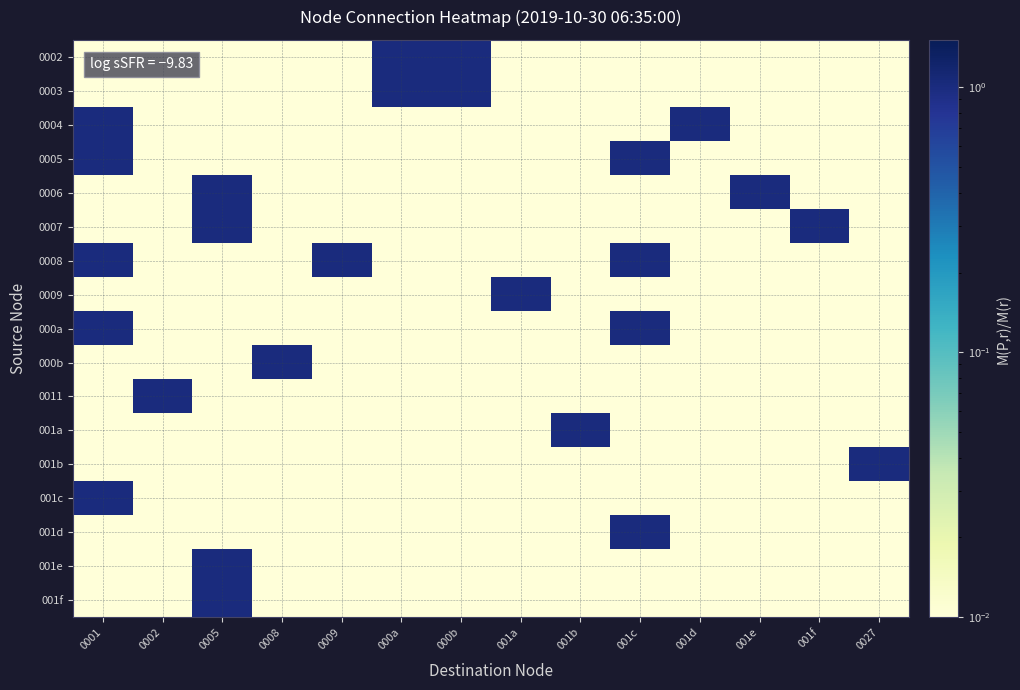

Reading left to right, extract all data points from this chart.

0002: 0001=0.0	0002=0.0	0005=0.0	0008=0.0	0009=0.0	000a=1.0	000b=1.0	001a=0.0	001b=0.0	001c=0.0	001d=0.0	001e=0.0	001f=0.0	0027=0.0
0003: 0001=0.0	0002=0.0	0005=0.0	0008=0.0	0009=0.0	000a=1.0	000b=1.0	001a=0.0	001b=0.0	001c=0.0	001d=0.0	001e=0.0	001f=0.0	0027=0.0
0004: 0001=1.0	0002=0.0	0005=0.0	0008=0.0	0009=0.0	000a=0.0	000b=0.0	001a=0.0	001b=0.0	001c=0.0	001d=1.0	001e=0.0	001f=0.0	0027=0.0
0005: 0001=1.0	0002=0.0	0005=0.0	0008=0.0	0009=0.0	000a=0.0	000b=0.0	001a=0.0	001b=0.0	001c=1.0	001d=0.0	001e=0.0	001f=0.0	0027=0.0
0006: 0001=0.0	0002=0.0	0005=1.0	0008=0.0	0009=0.0	000a=0.0	000b=0.0	001a=0.0	001b=0.0	001c=0.0	001d=0.0	001e=1.0	001f=0.0	0027=0.0
0007: 0001=0.0	0002=0.0	0005=1.0	0008=0.0	0009=0.0	000a=0.0	000b=0.0	001a=0.0	001b=0.0	001c=0.0	001d=0.0	001e=0.0	001f=1.0	0027=0.0
0008: 0001=1.0	0002=0.0	0005=0.0	0008=0.0	0009=1.0	000a=0.0	000b=0.0	001a=0.0	001b=0.0	001c=1.0	001d=0.0	001e=0.0	001f=0.0	0027=0.0
0009: 0001=0.0	0002=0.0	0005=0.0	0008=0.0	0009=0.0	000a=0.0	000b=0.0	001a=1.0	001b=0.0	001c=0.0	001d=0.0	001e=0.0	001f=0.0	0027=0.0
000a: 0001=1.0	0002=0.0	0005=0.0	0008=0.0	0009=0.0	000a=0.0	000b=0.0	001a=0.0	001b=0.0	001c=1.0	001d=0.0	001e=0.0	001f=0.0	0027=0.0
000b: 0001=0.0	0002=0.0	0005=0.0	0008=1.0	0009=0.0	000a=0.0	000b=0.0	001a=0.0	001b=0.0	001c=0.0	001d=0.0	001e=0.0	001f=0.0	0027=0.0
0011: 0001=0.0	0002=1.0	0005=0.0	0008=0.0	0009=0.0	000a=0.0	000b=0.0	001a=0.0	001b=0.0	001c=0.0	001d=0.0	001e=0.0	001f=0.0	0027=0.0
001a: 0001=0.0	0002=0.0	0005=0.0	0008=0.0	0009=0.0	000a=0.0	000b=0.0	001a=0.0	001b=1.0	001c=0.0	001d=0.0	001e=0.0	001f=0.0	0027=0.0
001b: 0001=0.0	0002=0.0	0005=0.0	0008=0.0	0009=0.0	000a=0.0	000b=0.0	001a=0.0	001b=0.0	001c=0.0	001d=0.0	001e=0.0	001f=0.0	0027=1.0
001c: 0001=1.0	0002=0.0	0005=0.0	0008=0.0	0009=0.0	000a=0.0	000b=0.0	001a=0.0	001b=0.0	001c=0.0	001d=0.0	001e=0.0	001f=0.0	0027=0.0
001d: 0001=0.0	0002=0.0	0005=0.0	0008=0.0	0009=0.0	000a=0.0	000b=0.0	001a=0.0	001b=0.0	001c=1.0	001d=0.0	001e=0.0	001f=0.0	0027=0.0
001e: 0001=0.0	0002=0.0	0005=1.0	0008=0.0	0009=0.0	000a=0.0	000b=0.0	001a=0.0	001b=0.0	001c=0.0	001d=0.0	001e=0.0	001f=0.0	0027=0.0
001f: 0001=0.0	0002=0.0	0005=1.0	0008=0.0	0009=0.0	000a=0.0	000b=0.0	001a=0.0	001b=0.0	001c=0.0	001d=0.0	001e=0.0	001f=0.0	0027=0.0